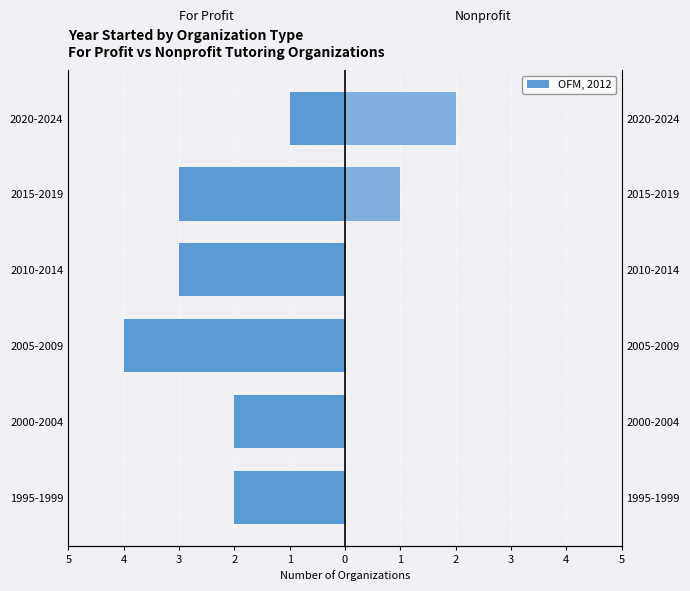

How many series are shown in this chart?

2